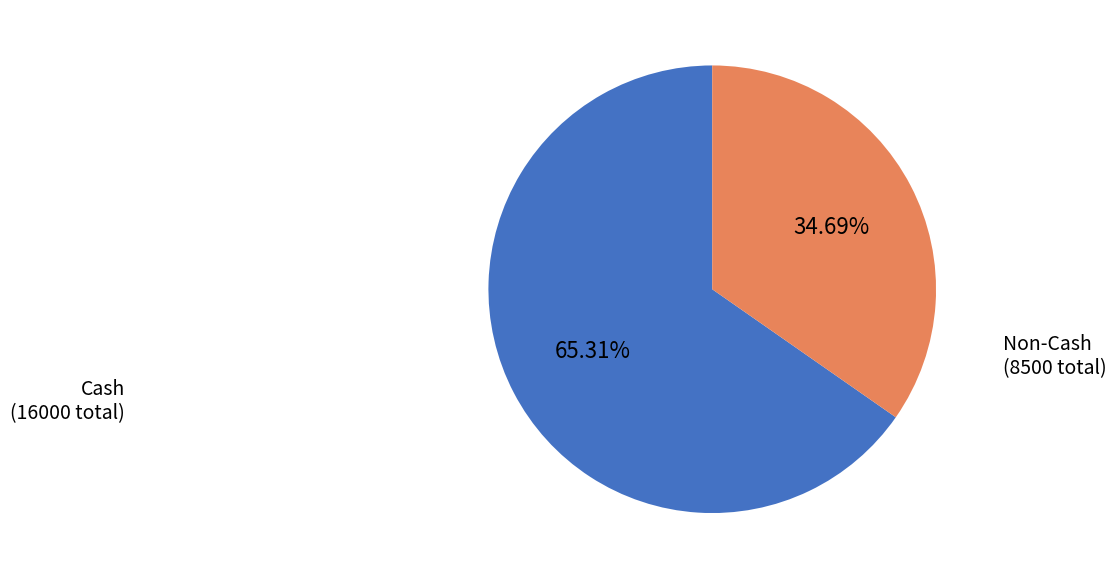

Rank the categories by value from highest to lowest.

Cash (16000 total), Non-Cash (8500 total)